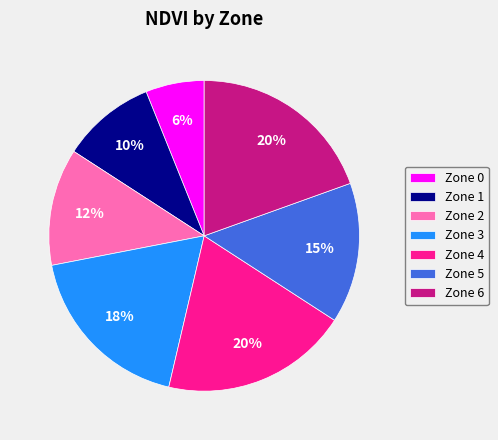

Is it true that Zone 1 is 20% of the pie?

False